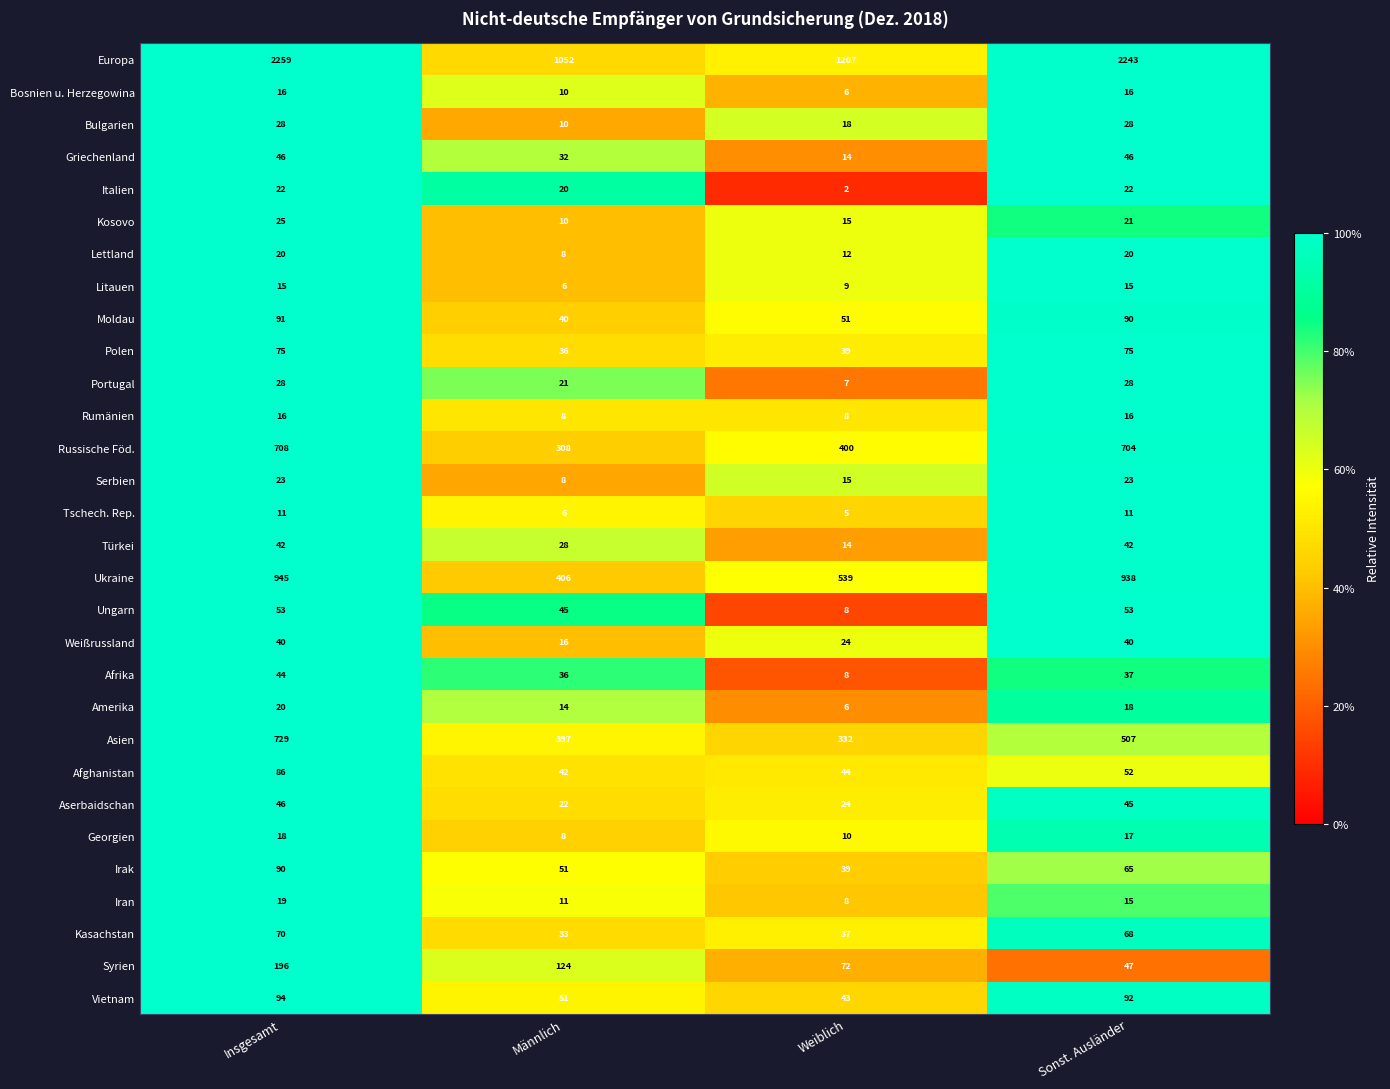

Which category has the lowest value in the Bosnien u. Herzegowina series?

Weiblich